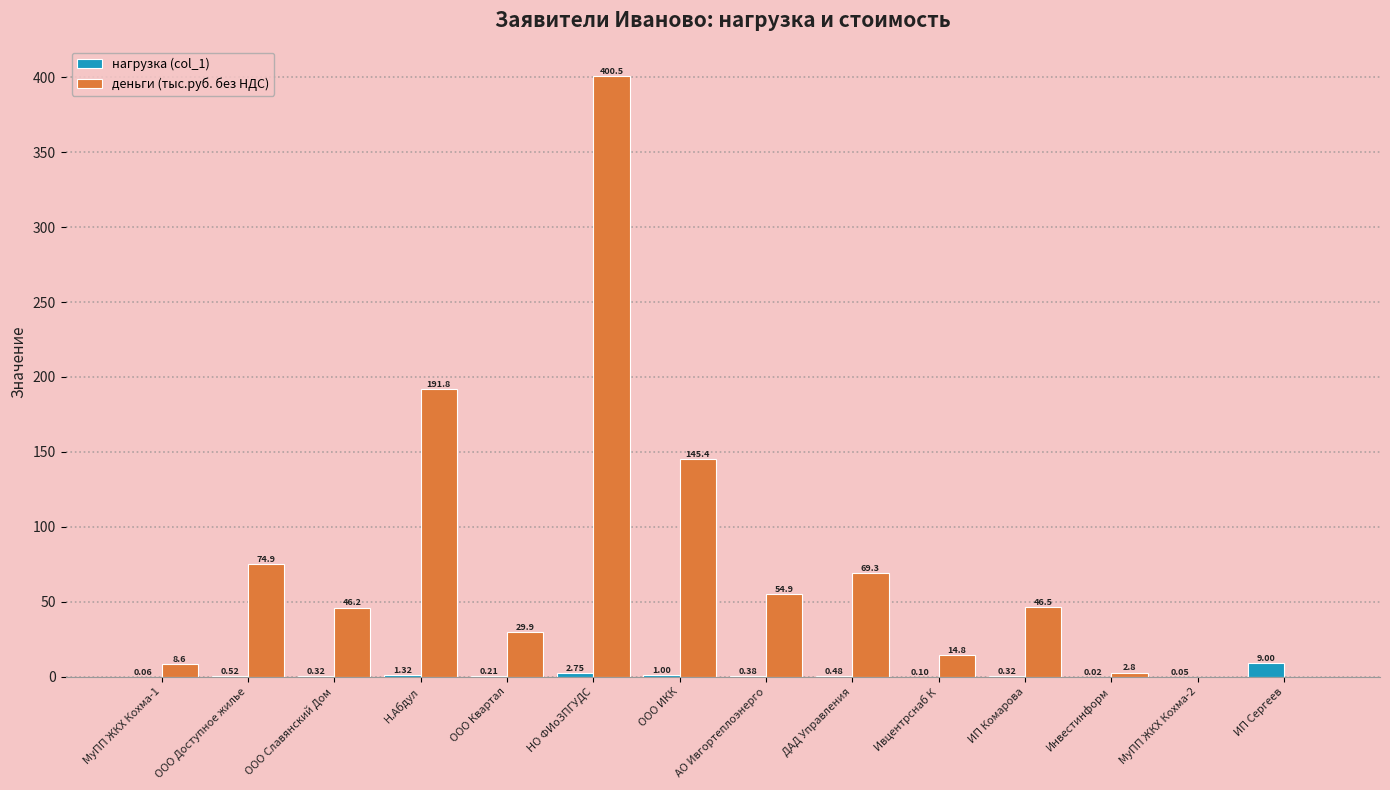

What is the sum of the деньги (тыс.руб. без НДС) values at Инвестинформ and МуПП ЖКХ Кохма-1?

11.4